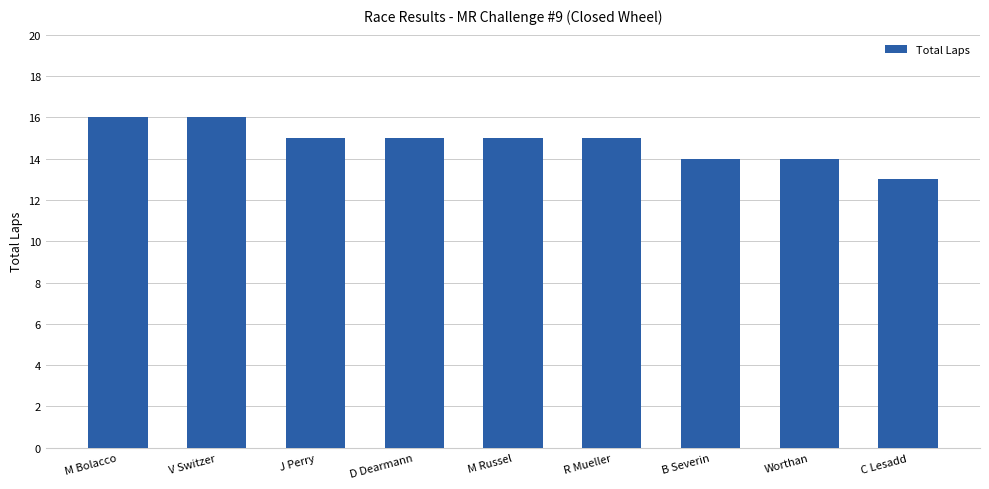

Reading right to left, transcribe all the data shown in this chart.

13	14	14	15	15	15	15	16	16